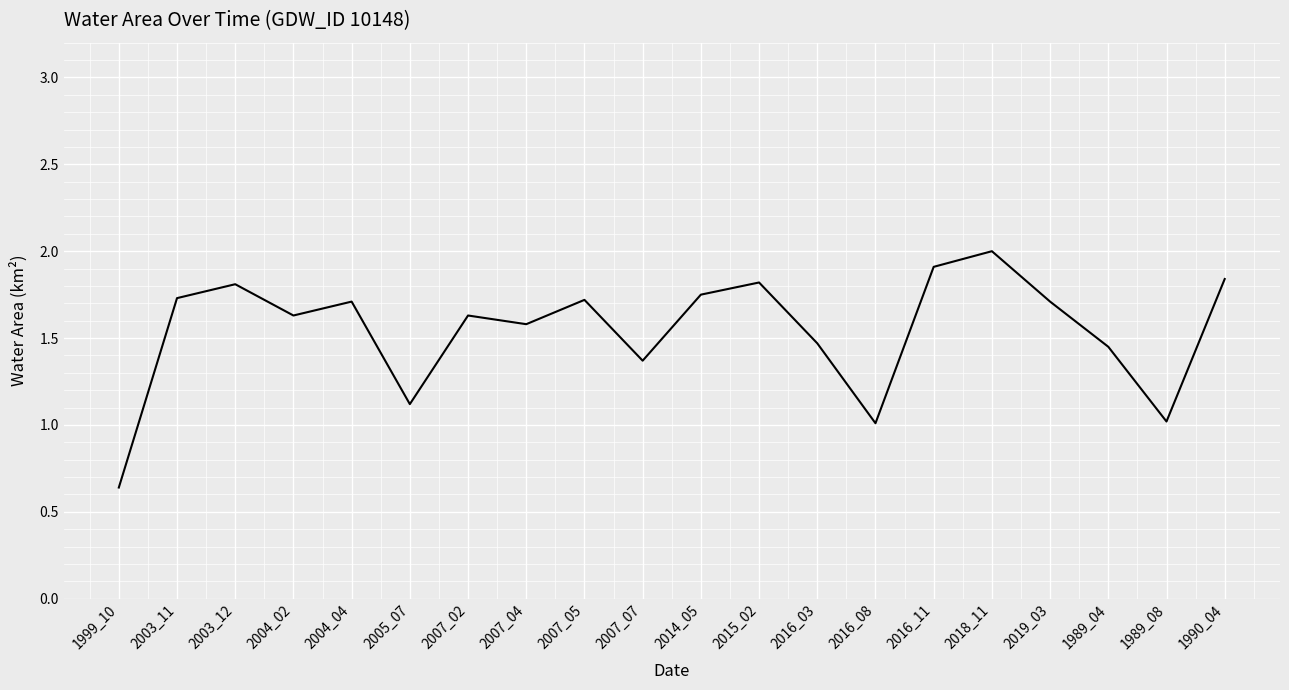

Where is the first local minimum?

2004_02